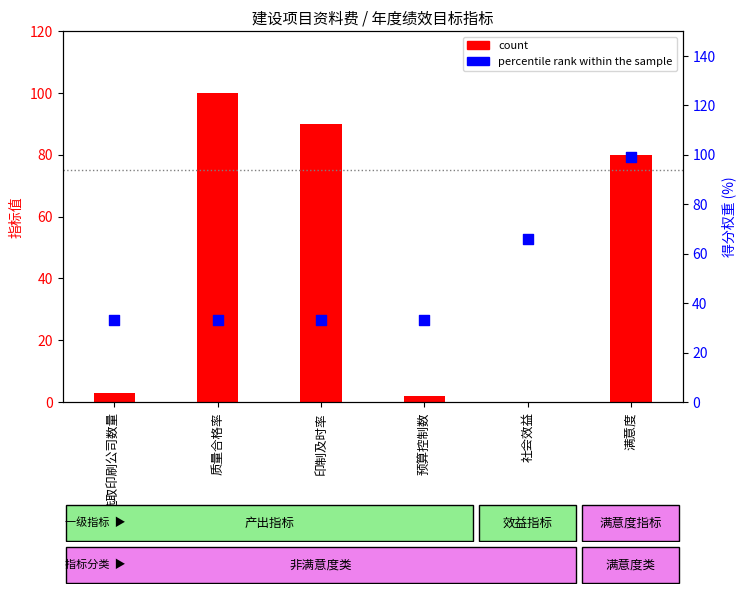

What are all the series names shown in the legend?

count, percentile rank within the sample